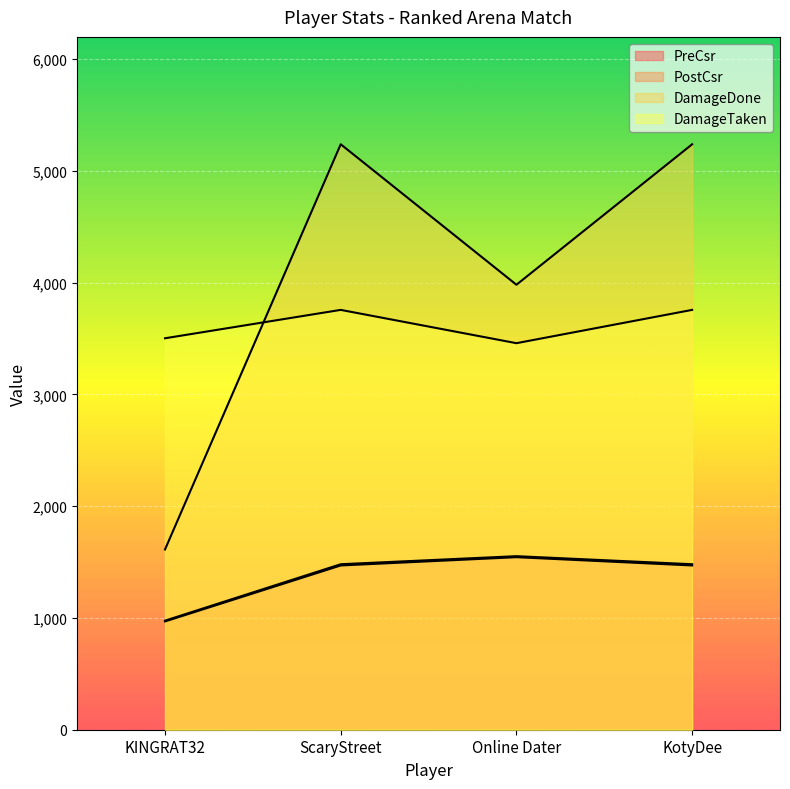

What are all the series names shown in the legend?

PreCsr, PostCsr, DamageDone, DamageTaken